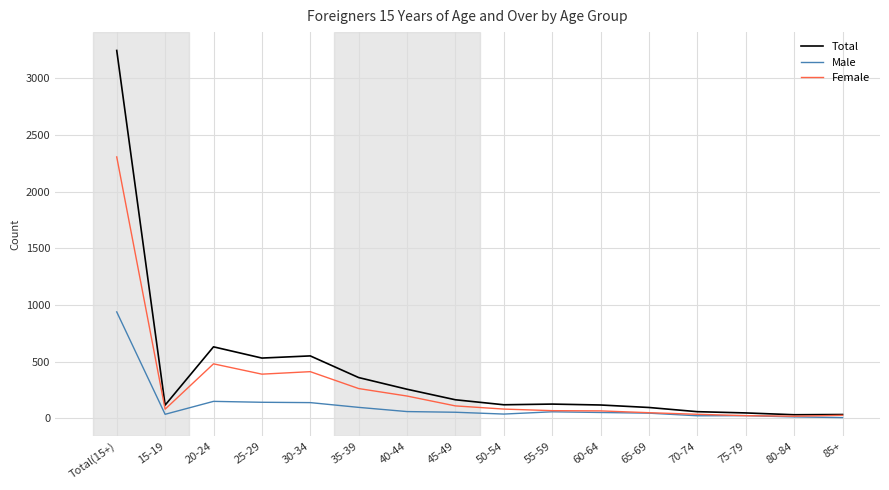

Where is Total nearest to the value 1638?

20-24